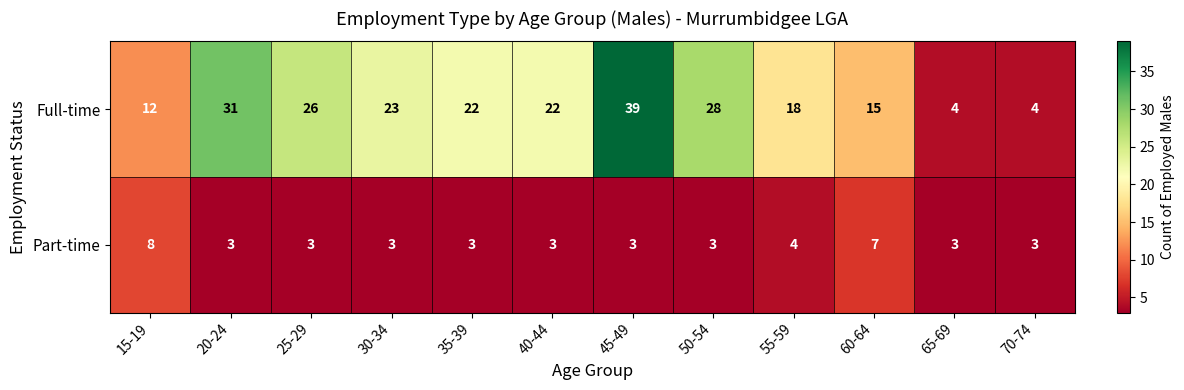

Reading left to right, extract all data points from this chart.

Full-time: 15-19=12	20-24=31	25-29=26	30-34=23	35-39=22	40-44=22	45-49=39	50-54=28	55-59=18	60-64=15	65-69=4	70-74=4
Part-time: 15-19=8	20-24=3	25-29=3	30-34=3	35-39=3	40-44=3	45-49=3	50-54=3	55-59=4	60-64=7	65-69=3	70-74=3